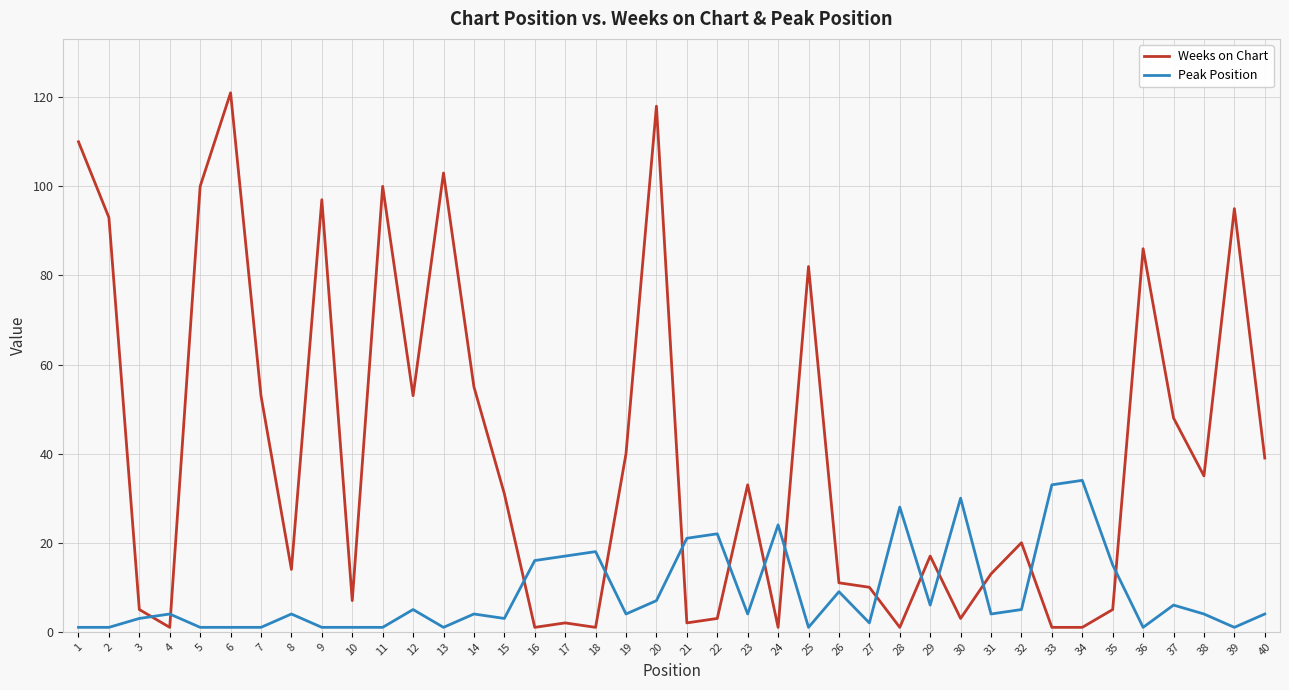

Which category has the highest value in the Weeks on Chart series?

6